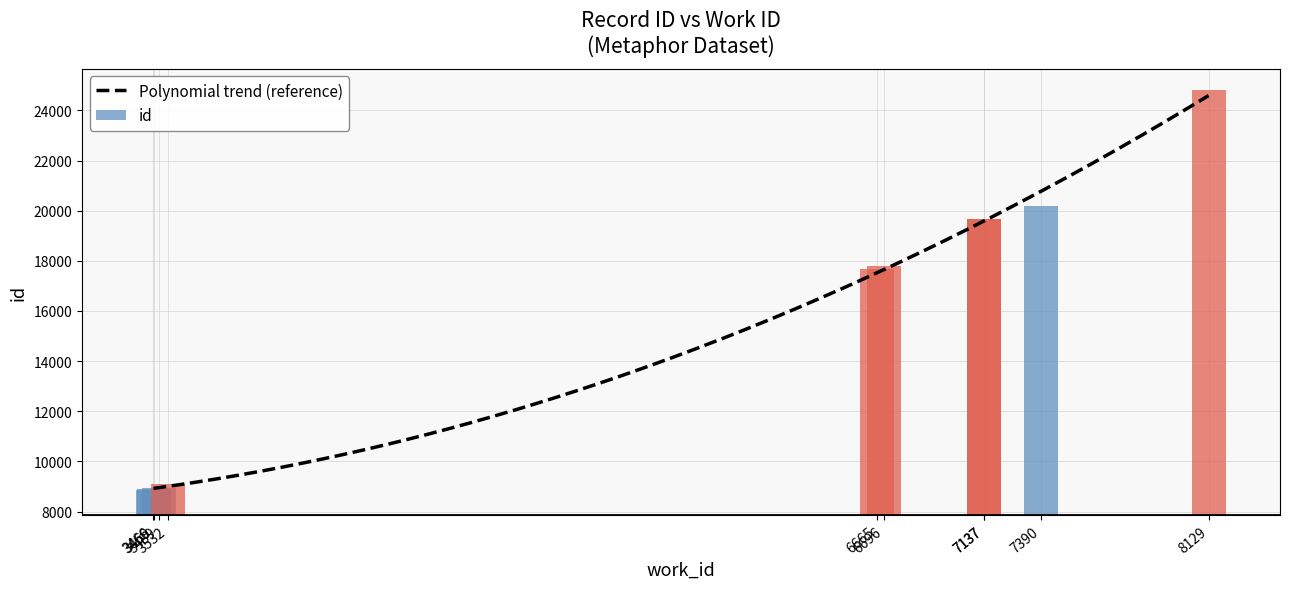

Rank the categories by value from lowest to highest.

3466, 3469, 3489, 3532, 6665, 6696, 7137, 7137, 7390, 8129